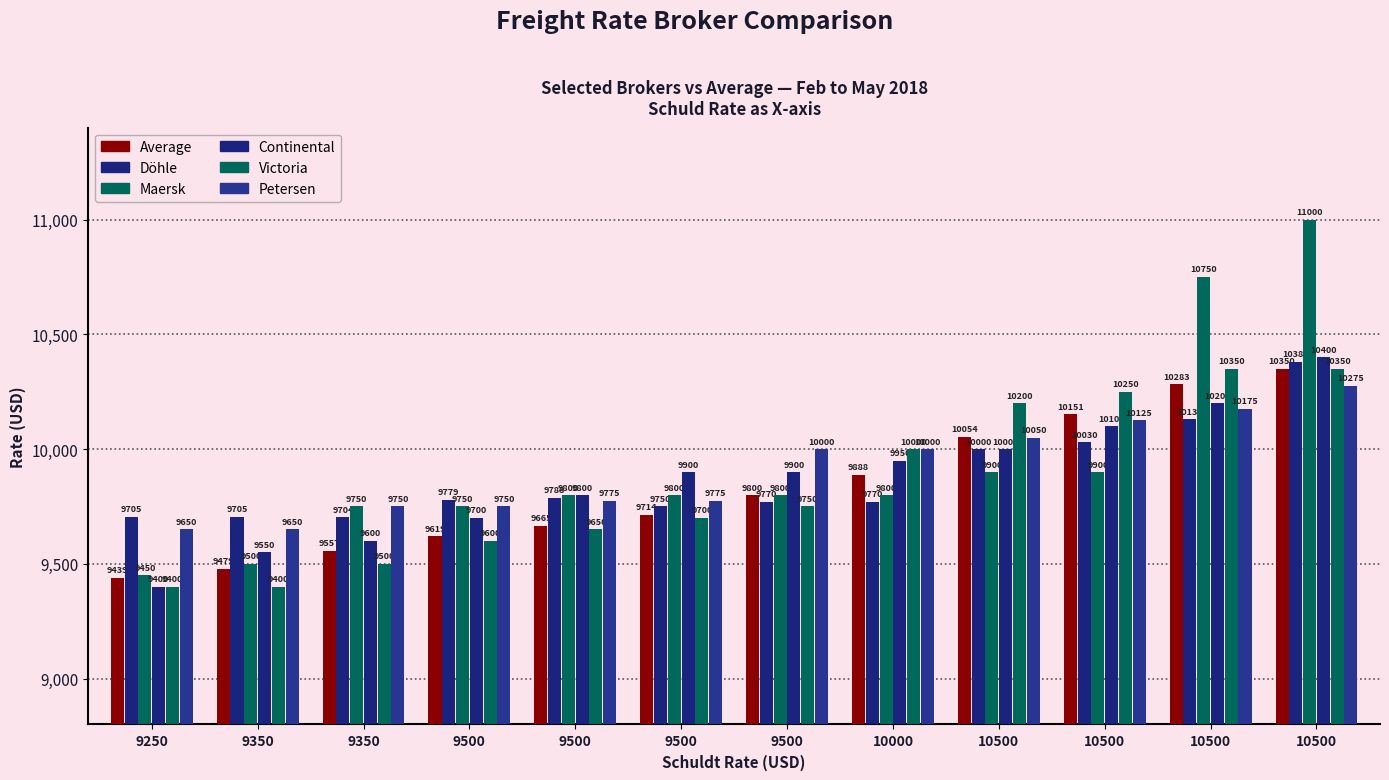

What is the value of the Average bar at the 8th from the left?

9888